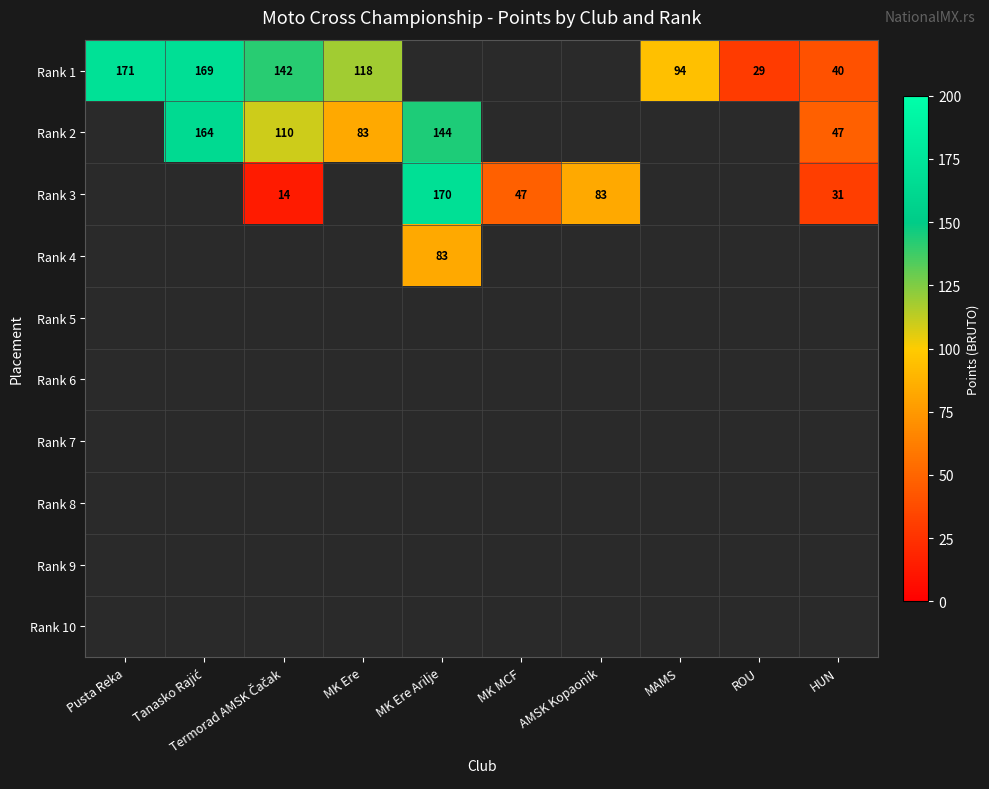

True or false: Rank 3 has a value of 31 at HUN.

True